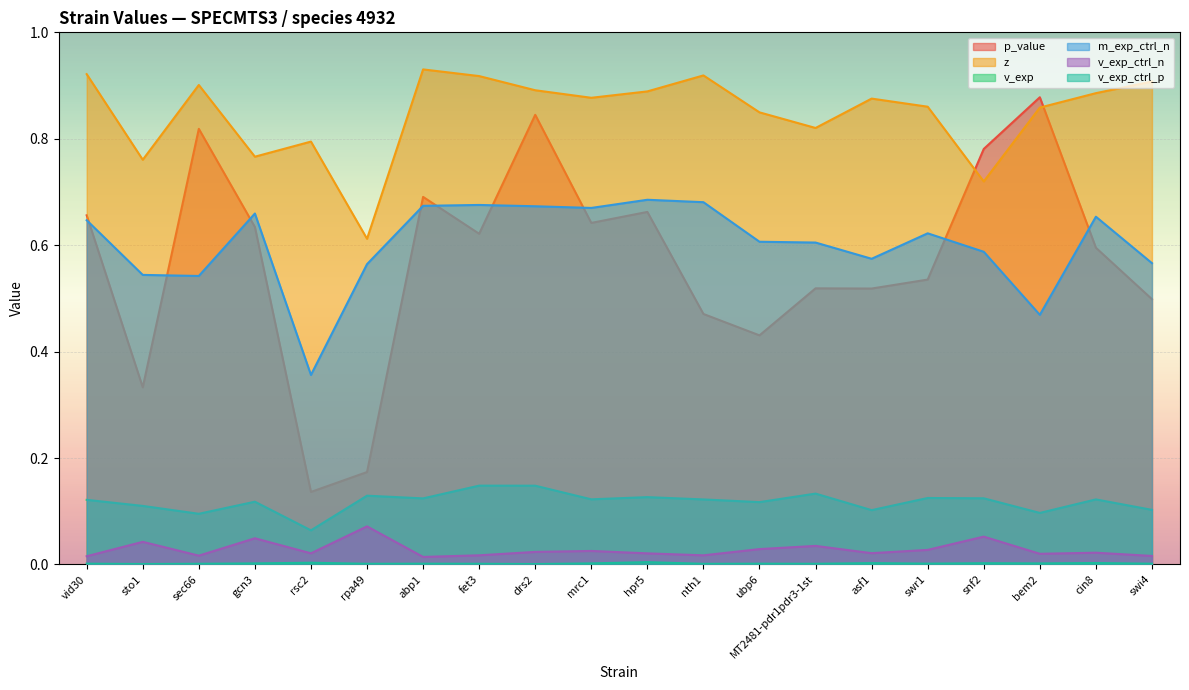

True or false: v_exp_ctrl_n and v_exp intersect in this chart.

False